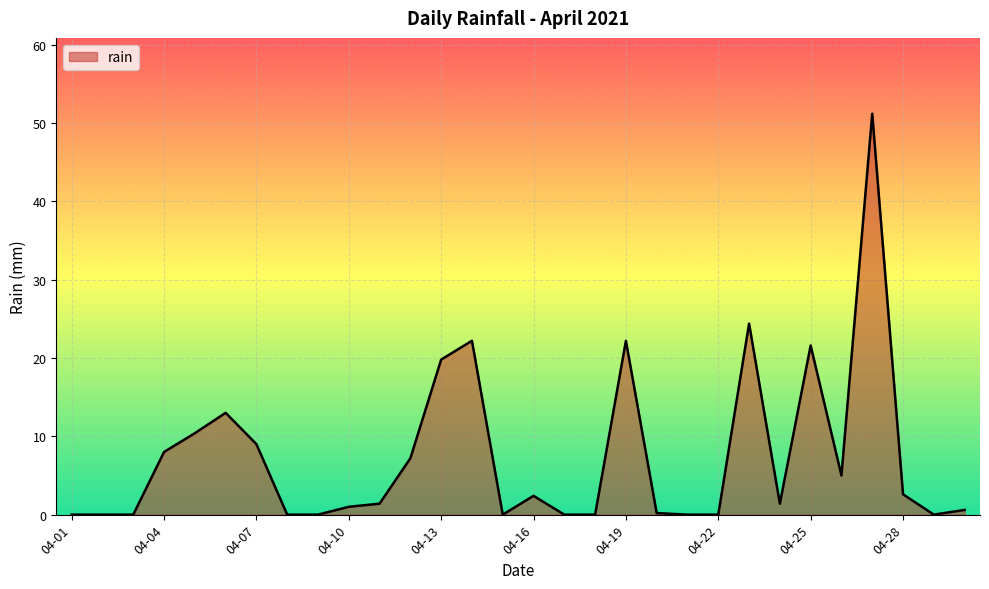

What is the difference between the maximum and minimum values?

51.2